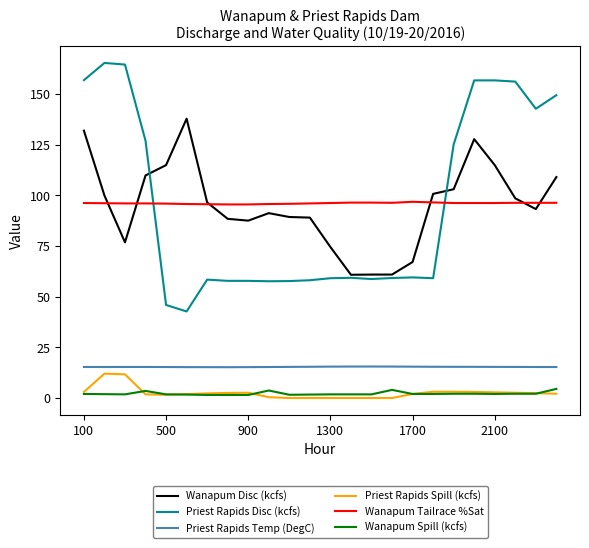

True or false: Wanapum Disc (kcfs) and Priest Rapids Temp (DegC) cross at least once.

False